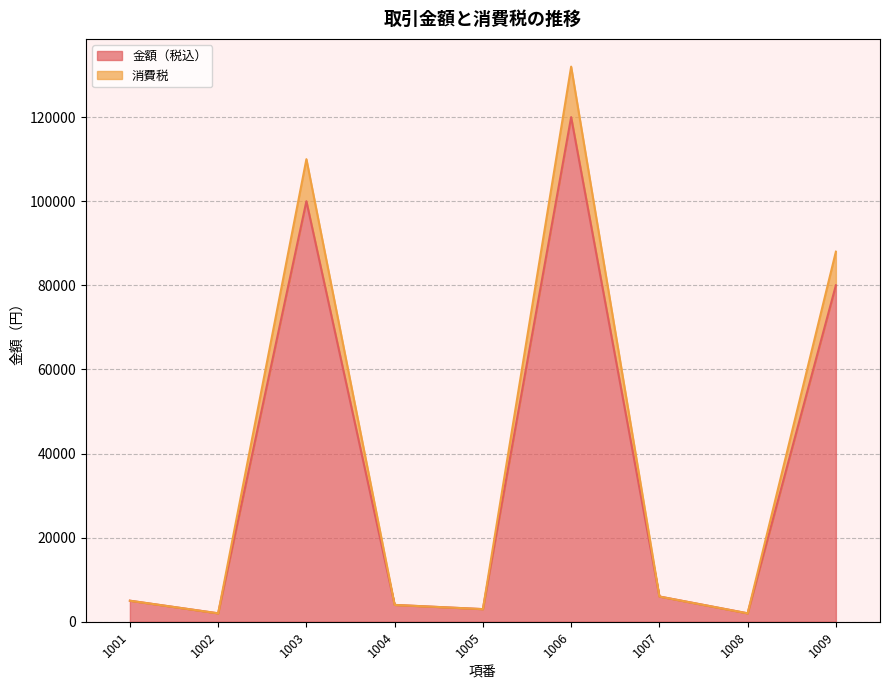

Reading left to right, transcribe all the data shown in this chart.

金額（税込）: 1001=5000	1002=2000	1003=100000	1004=4000	1005=3000	1006=120000	1007=6000	1008=2000	1009=80000
消費税: 1001=5000	1002=2000	1003=110000	1004=4000	1005=3000	1006=132000	1007=6000	1008=2000	1009=88000